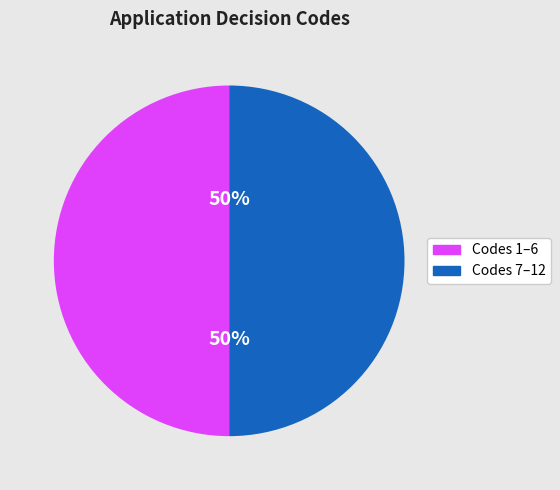

How many segments does this pie chart have?

2